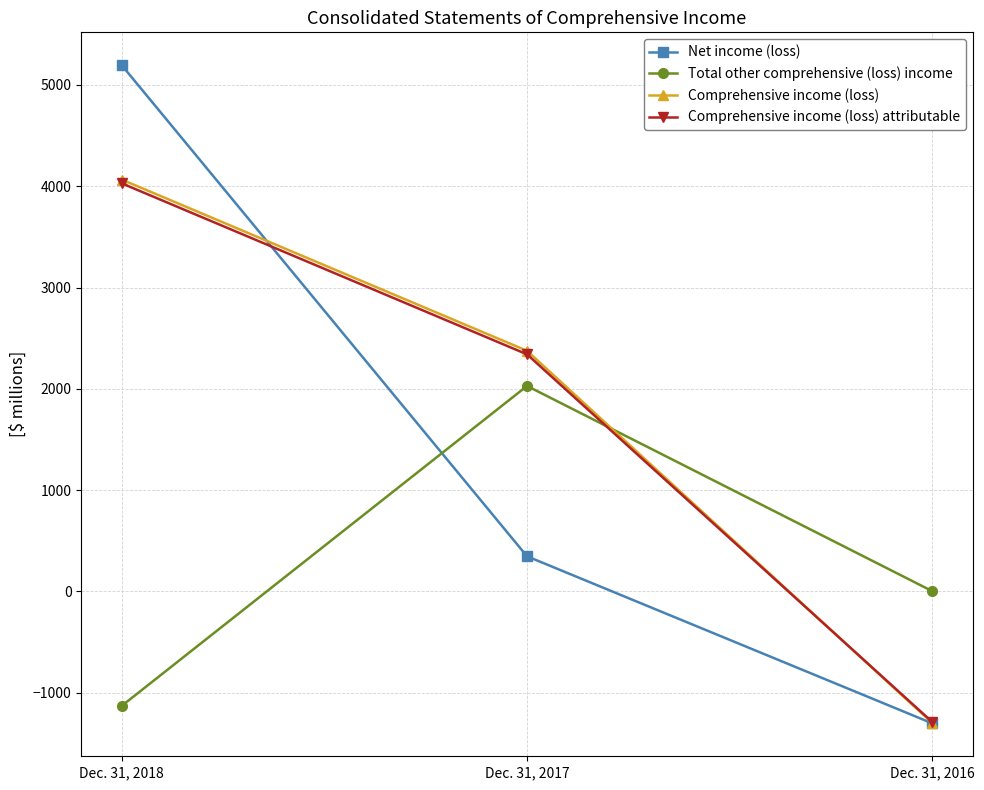

What is the approximate value of Total other comprehensive (loss) income at Dec. 31, 2018, to the nearest 100?

-1100